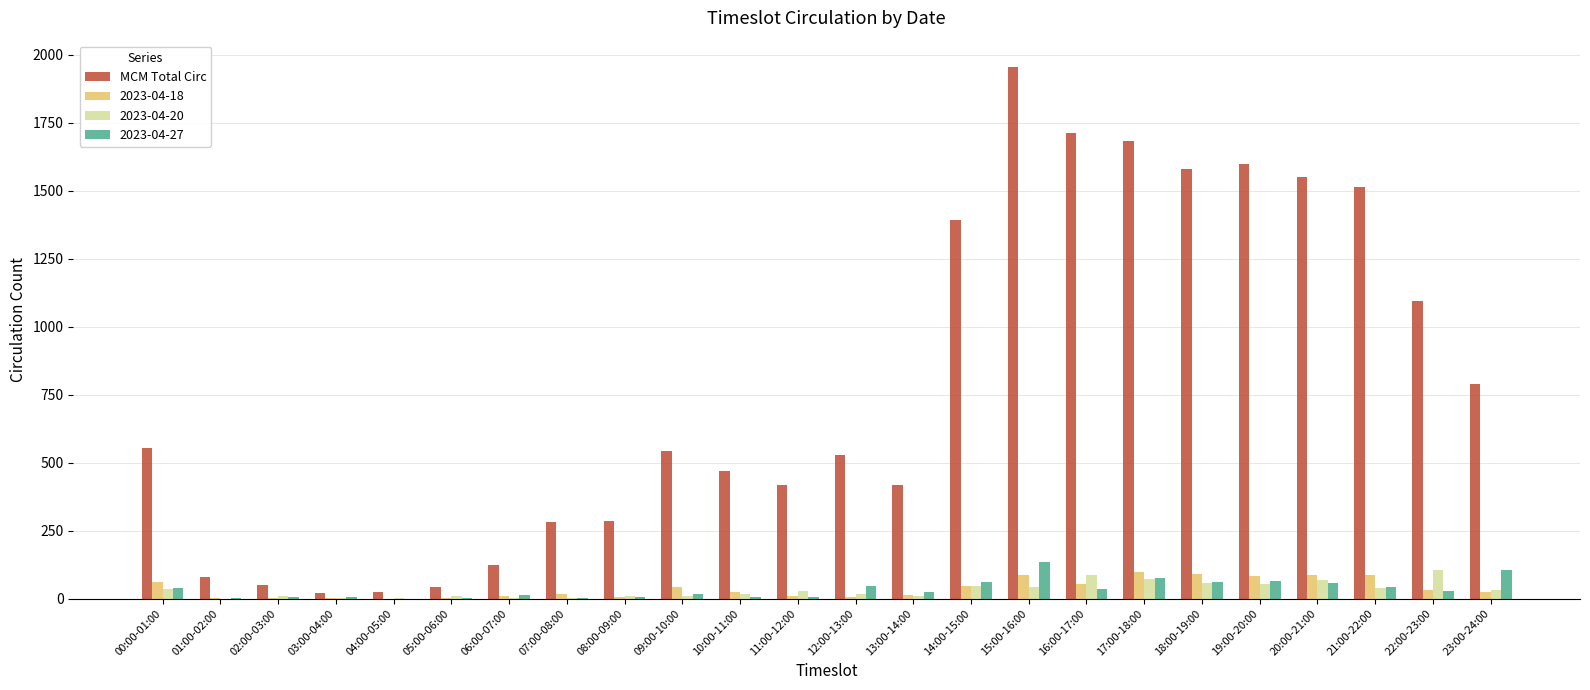

At which category does the chart reach its peak across all series?

15:00-16:00